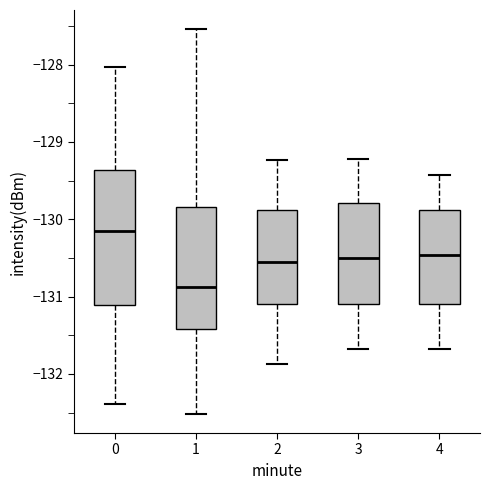

Which box's median line is the highest?

0